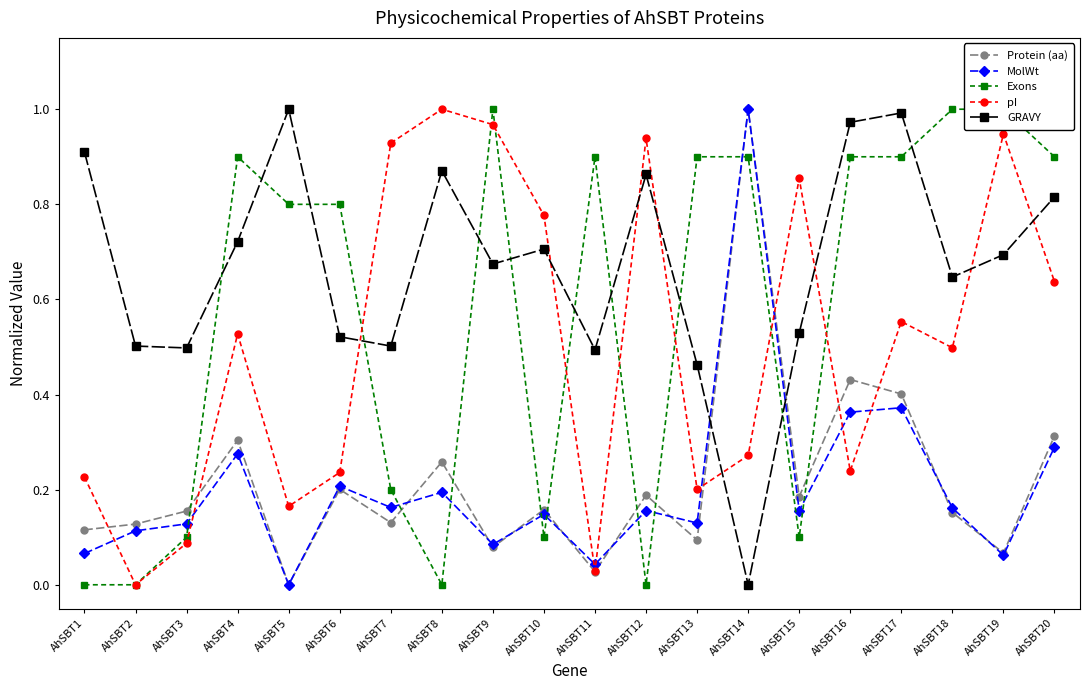

At which category does pI reach its first local valley?

AhSBT2